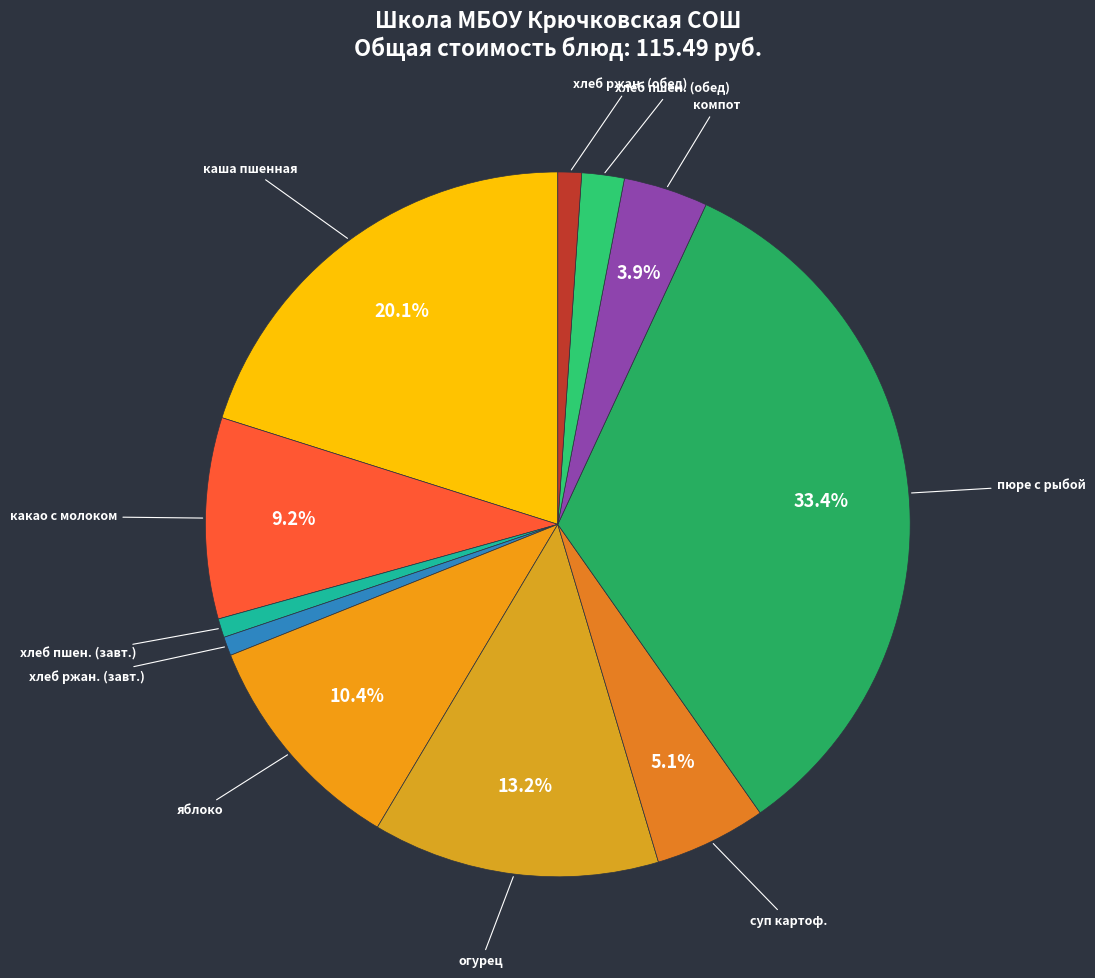

Which category has the biggest portion of the pie?

пюре с рыбой